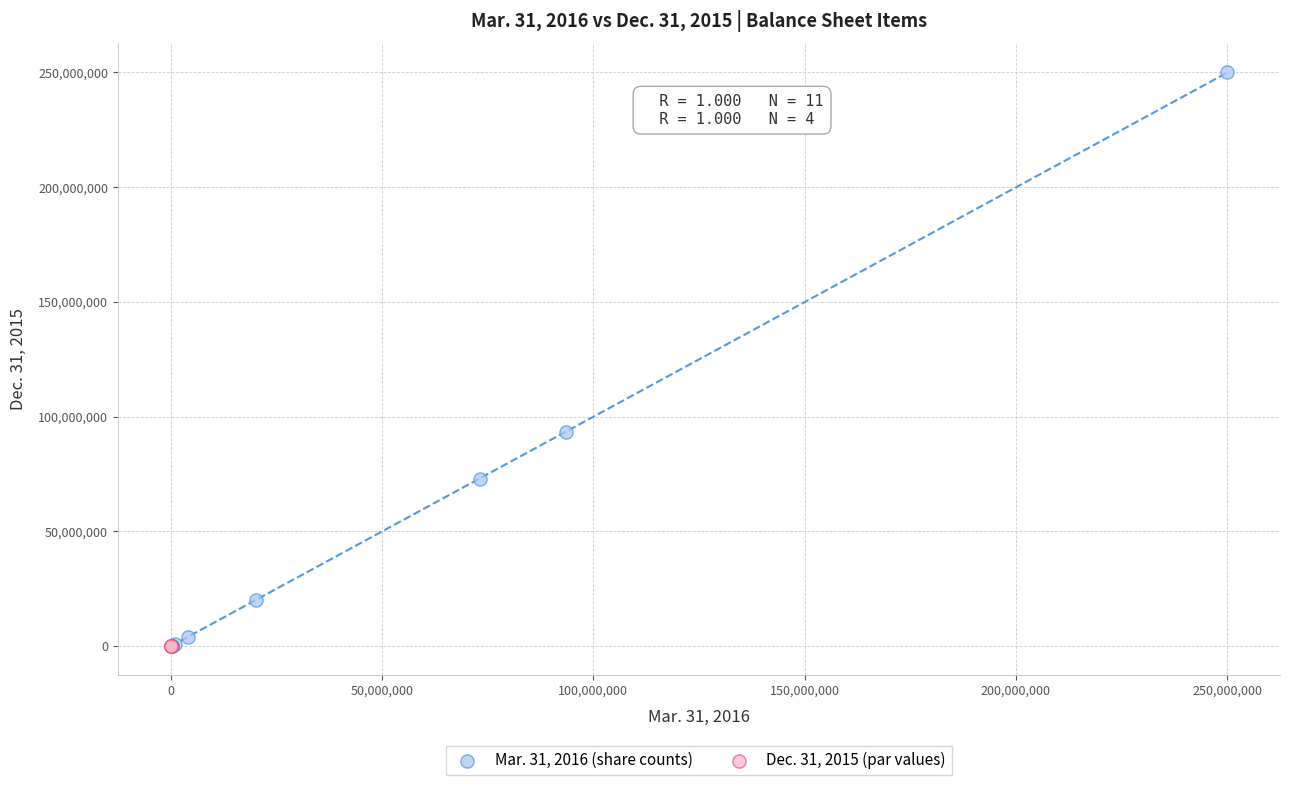

Which series contains the highest Y value?

Mar. 31, 2016 (share counts)